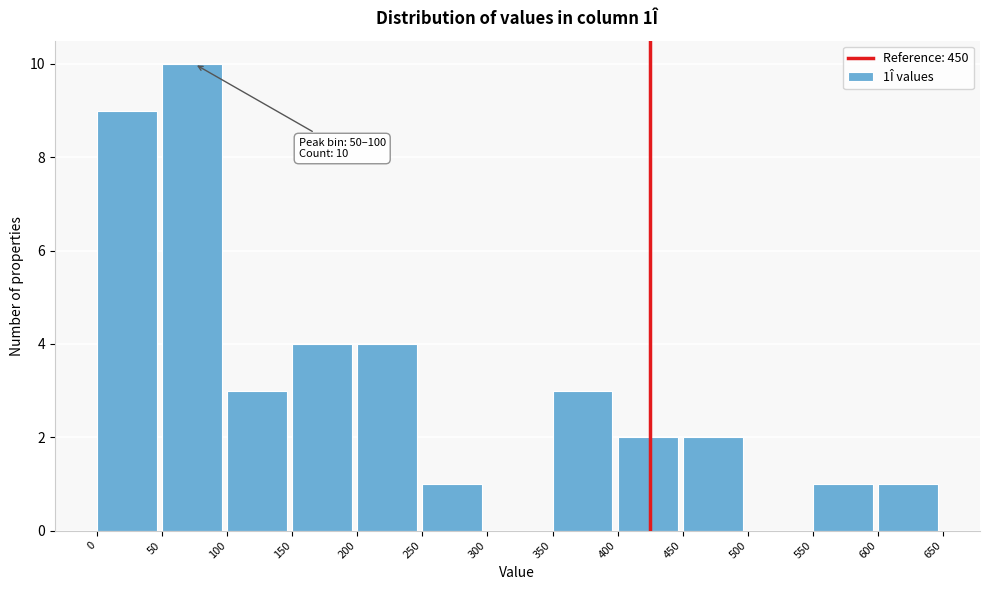

Which range on the x-axis has the tallest bar?

50 to 100